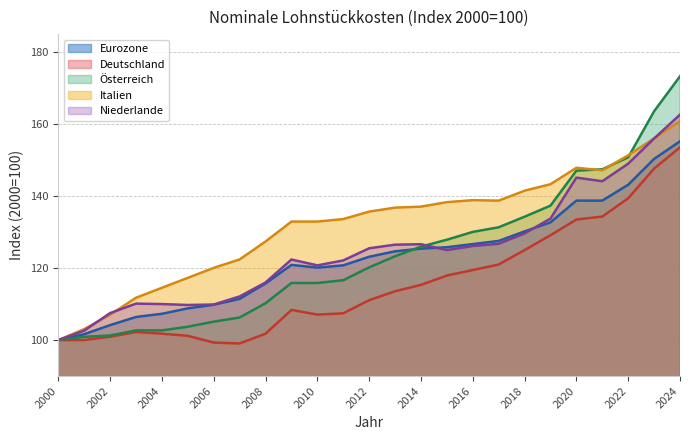

The value of Österreich at 2019 is 70.4. True or false?

False